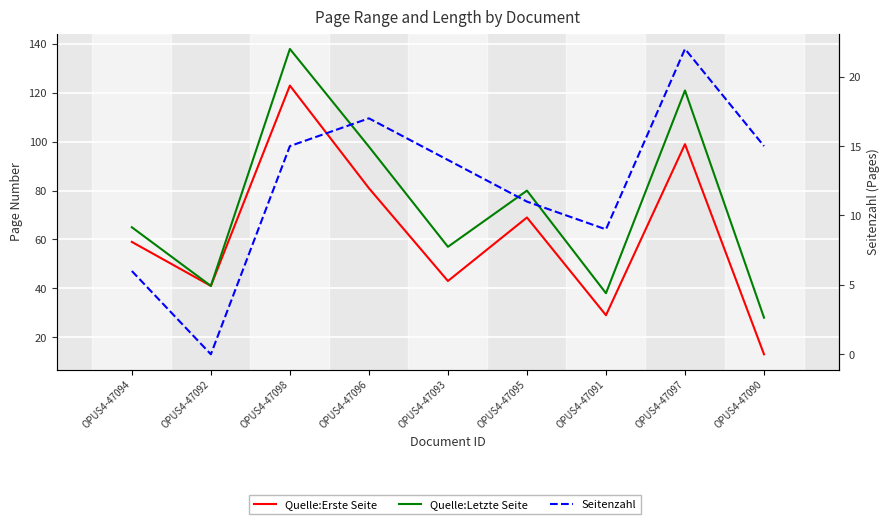

At which label does Quelle:Letzte Seite reach its minimum?

OPUS4-47090